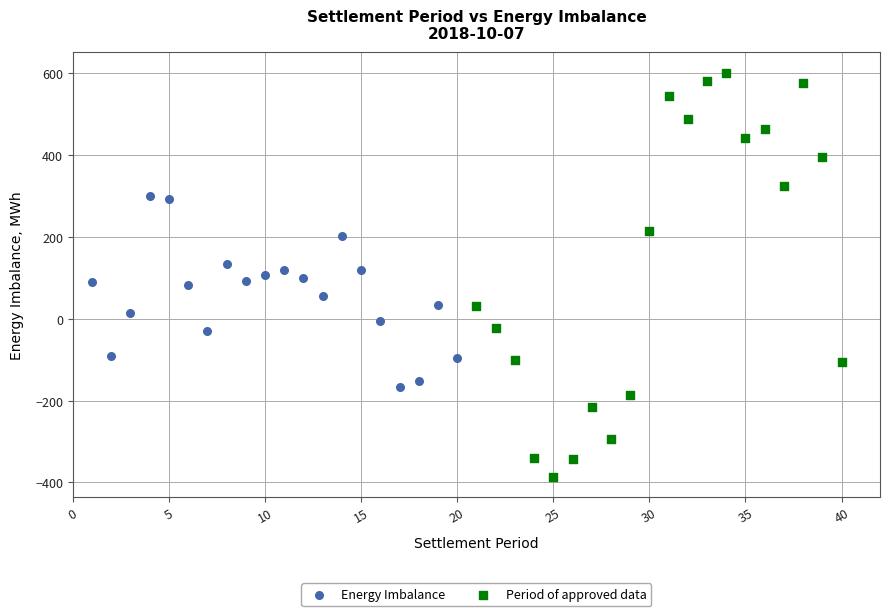

What are all the series names shown in the legend?

Energy Imbalance, Period of approved data